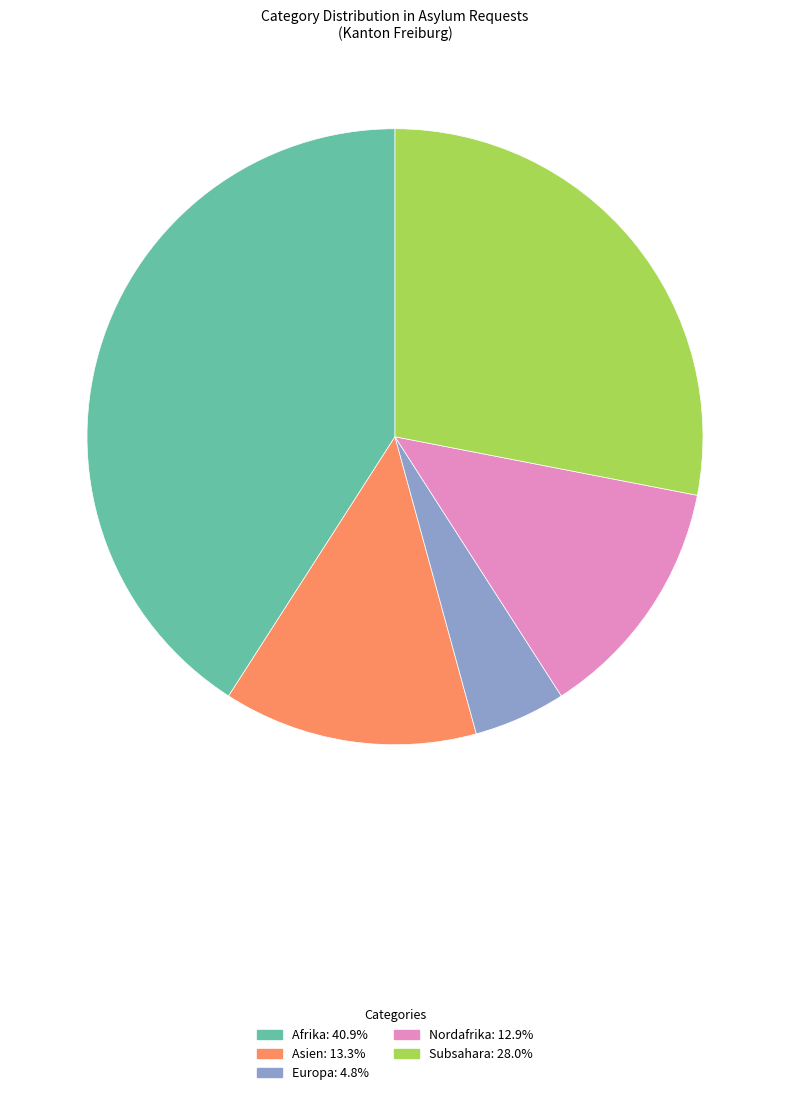

Does any single category account for the majority?

No